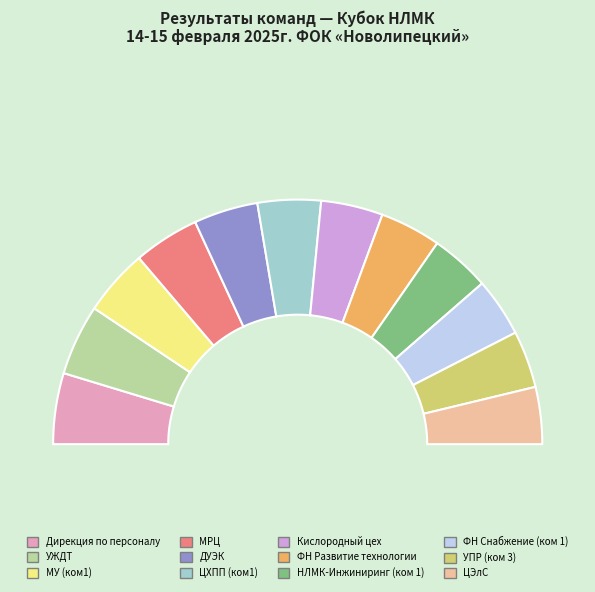

True or false: МРЦ accounts for 1% of the total.

False